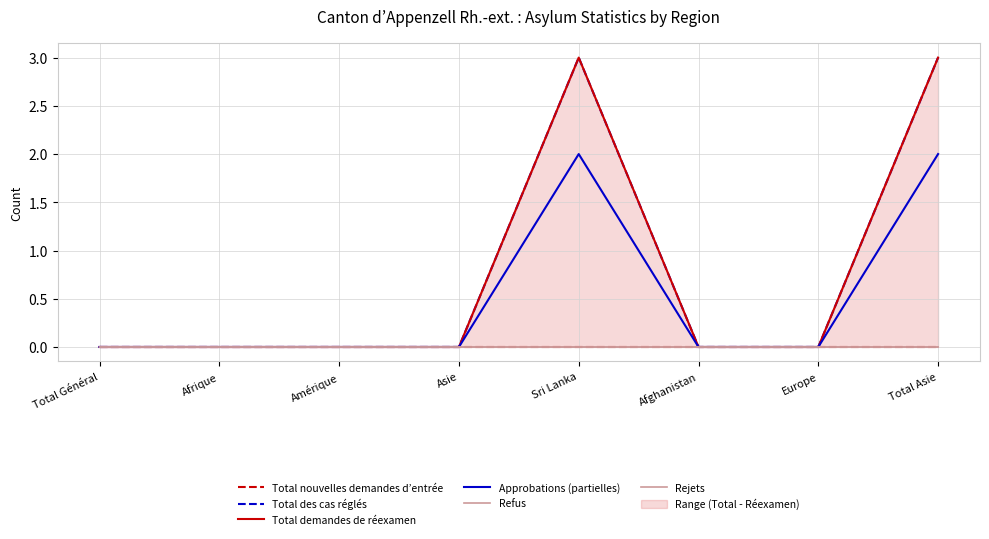

What is the label of the 5th point from the right?

Asie